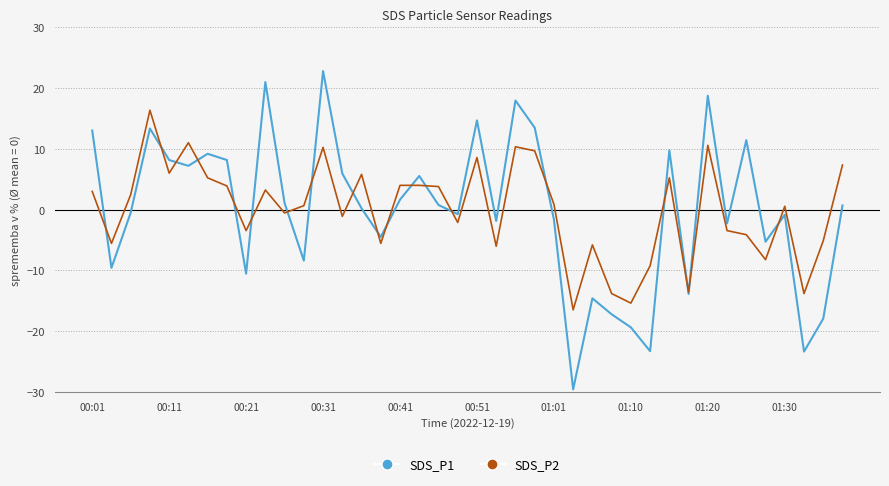

List the series in order of their peak value, highest first.

SDS_P1, SDS_P2